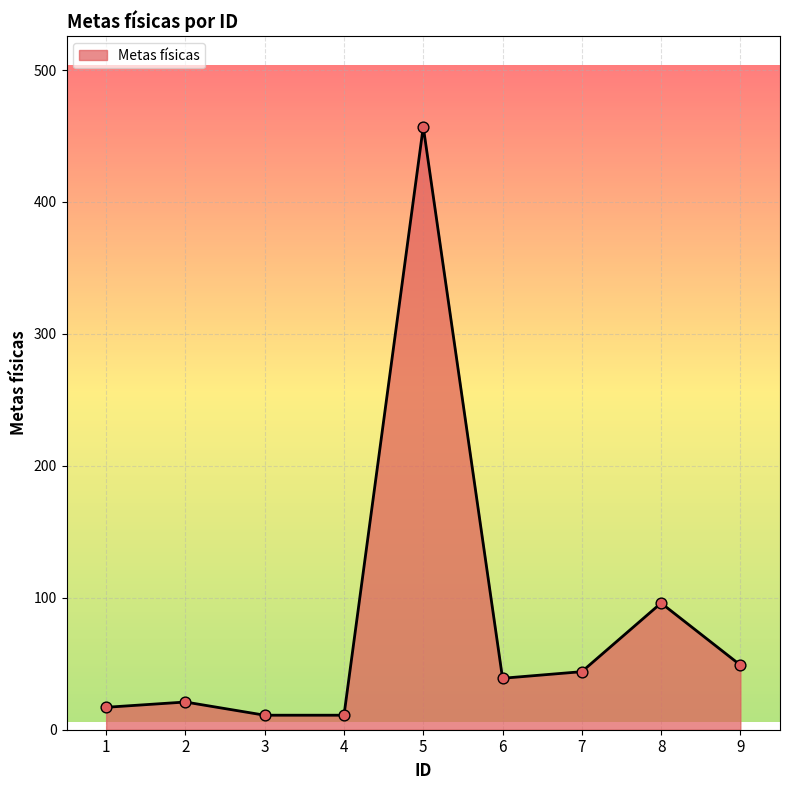

Which has a higher value, 9 or 3?

9